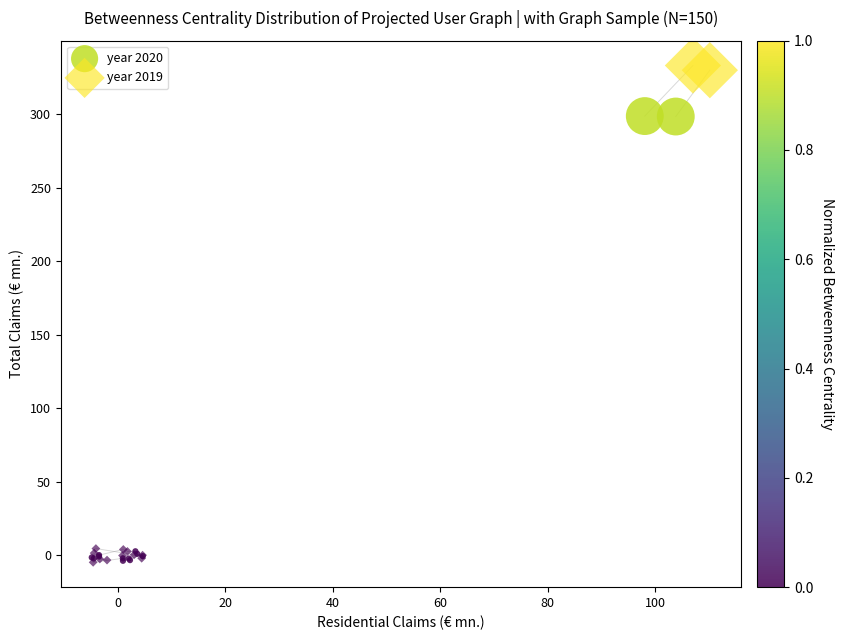

Which series contains the highest Y value?

year 2019